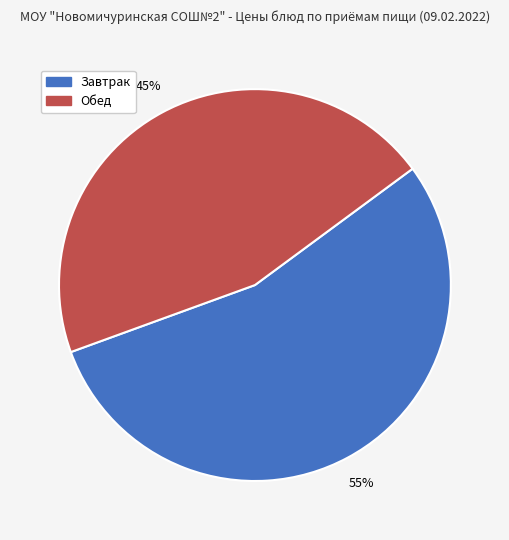

To the nearest percent, what is the average slice percentage?

50%